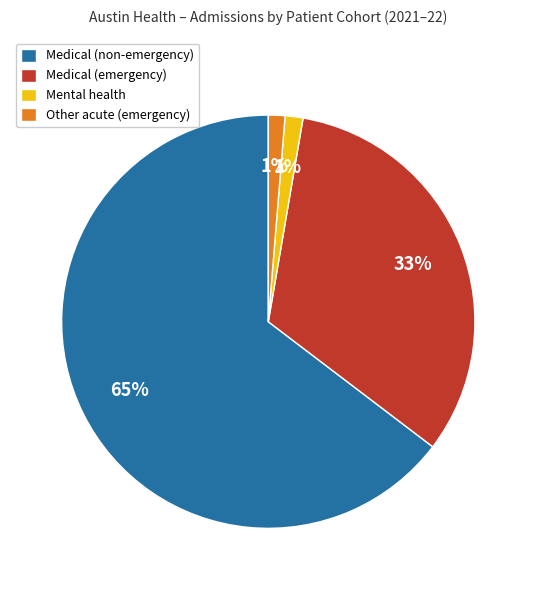

Which slice is the largest?

Medical (non-emergency)